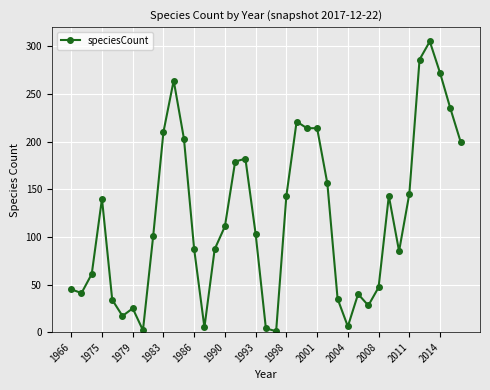

What is the average value?

120